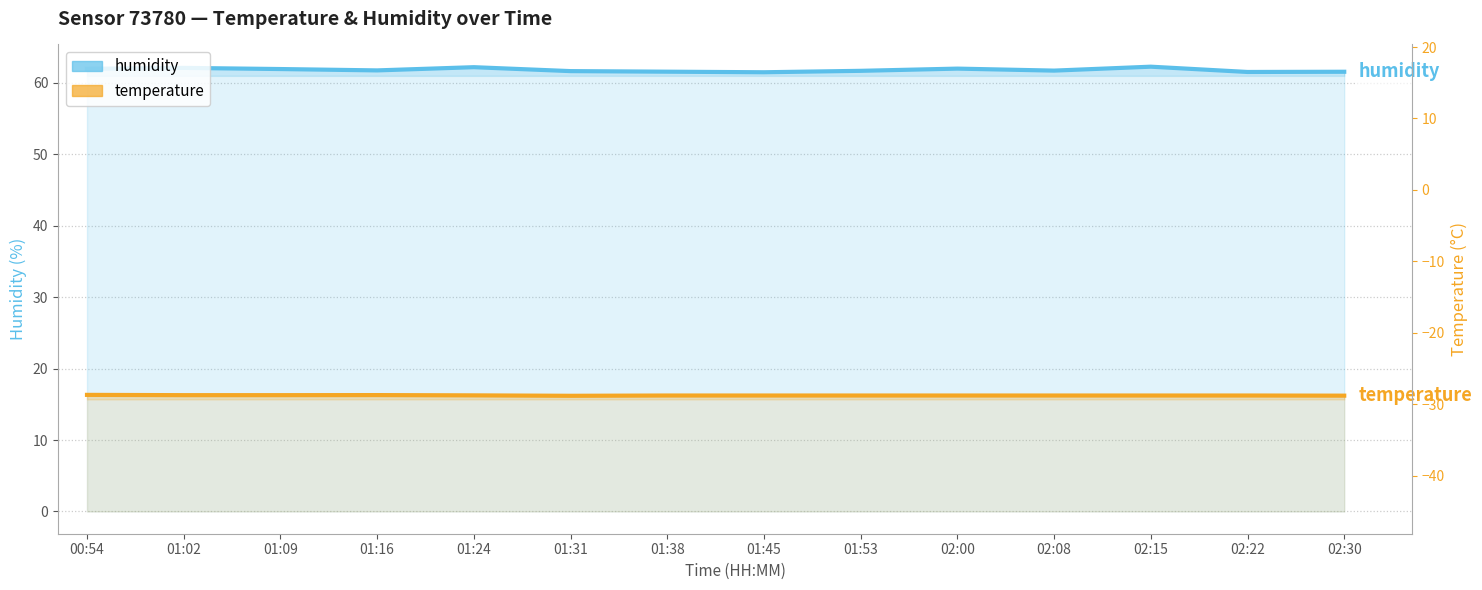

Which series has the widest spread of values?

humidity